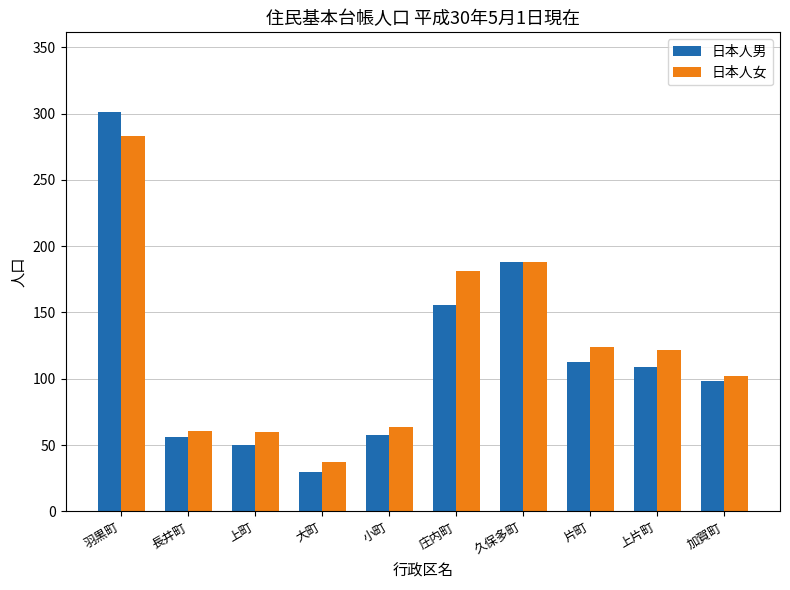

At which category is the sum across all series the highest?

羽黒町